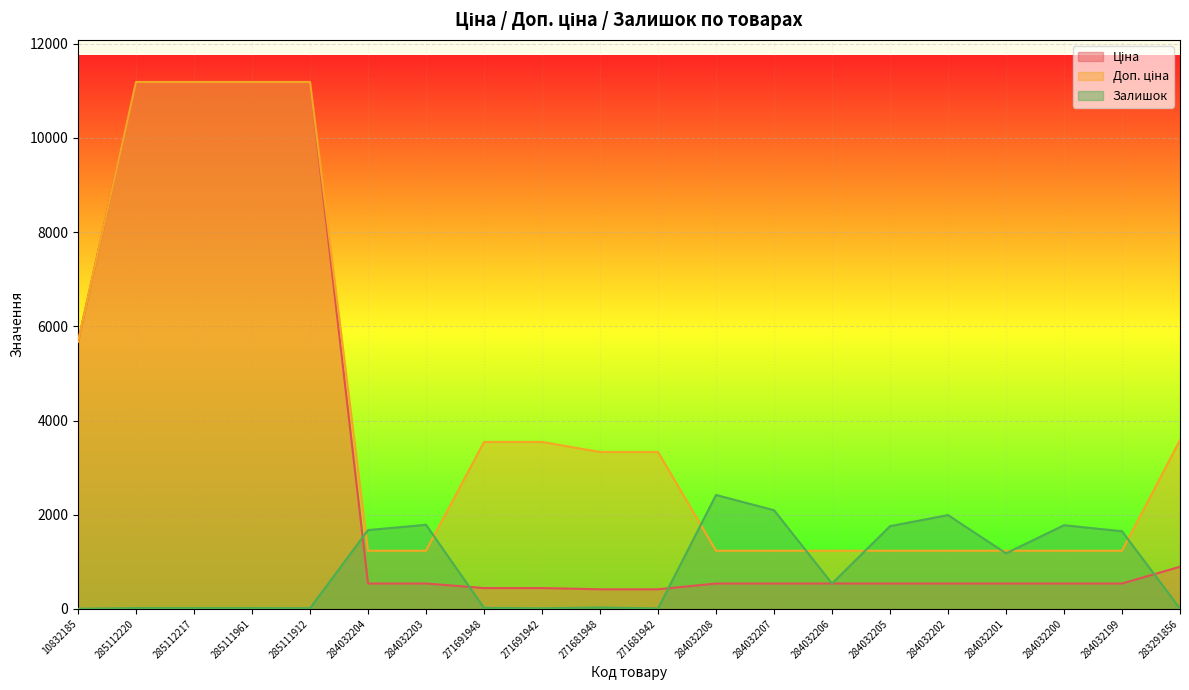

Which series has the widest spread of values?

Ціна